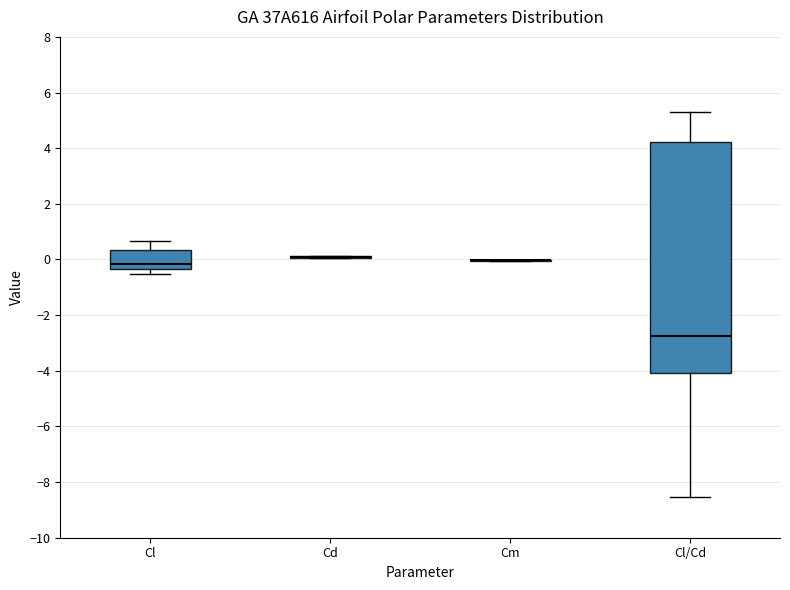

Comparing the boxes themselves (not the whiskers), which one is the tallest?

Cl/Cd